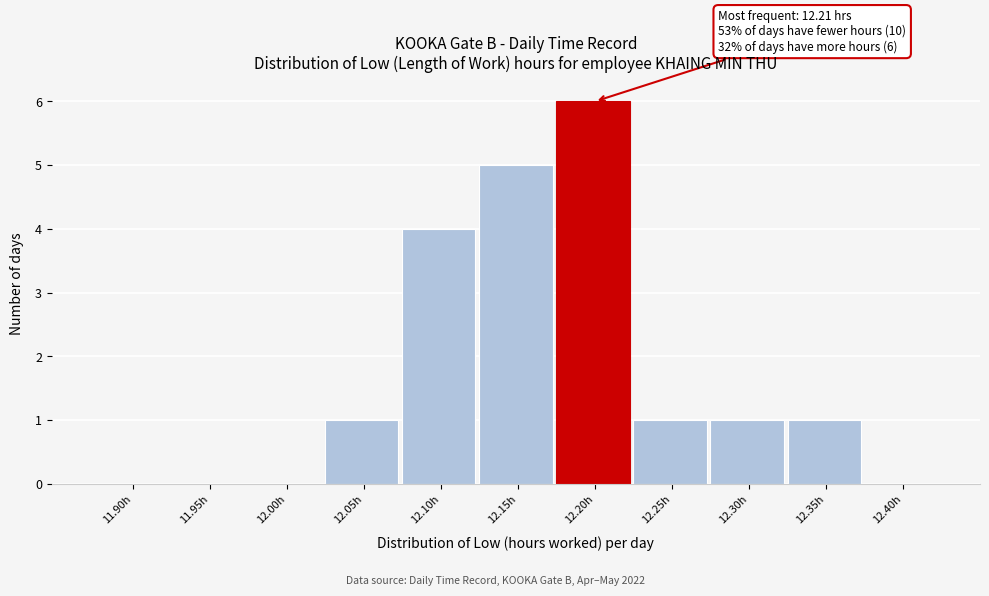

Reading left to right, what are all the values shown in this chart?

11.90h=0	11.95h=0	12.00h=0	12.05h=1	12.10h=4	12.15h=5	12.20h=6	12.25h=1	12.30h=1	12.35h=1	12.40h=0